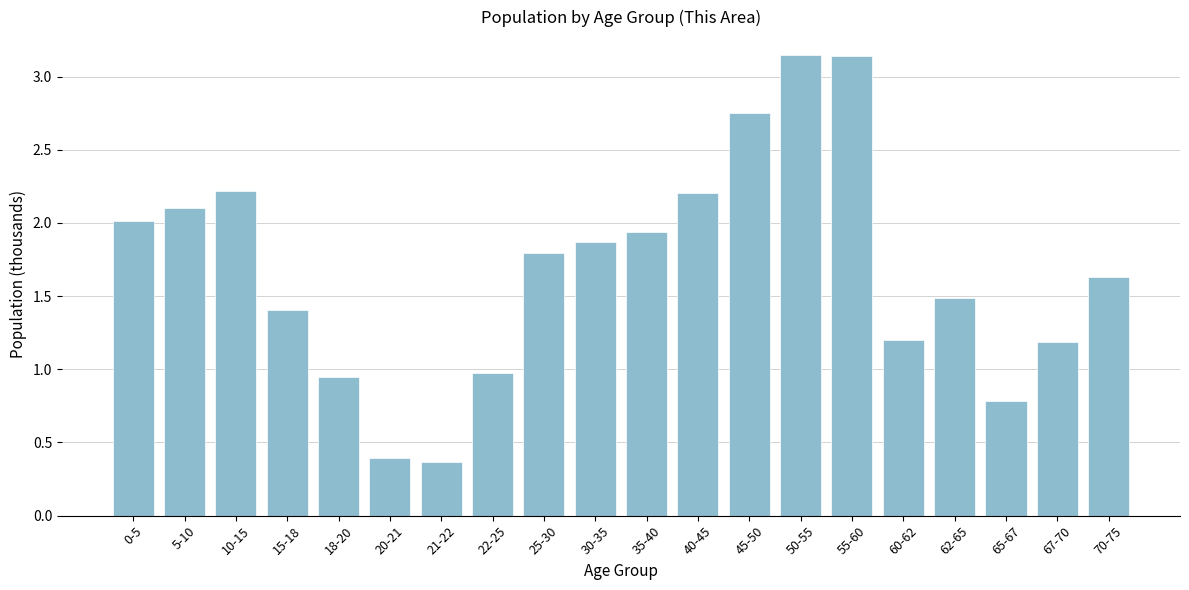

What is the minimum value shown in the chart?

0.4